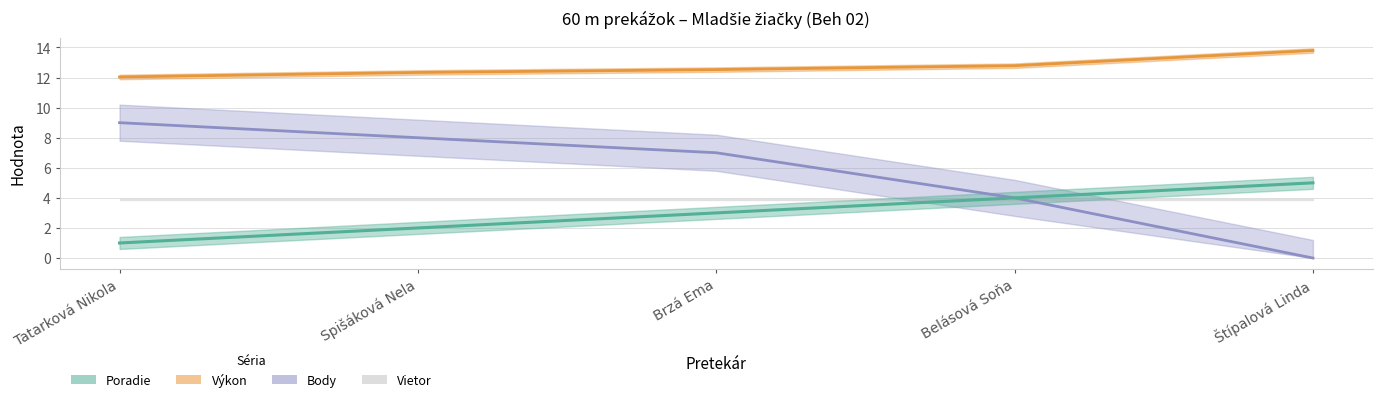

Is the value of Výkon at Tatarková Nikola greater than the value of Body at Tatarková Nikola?

Yes